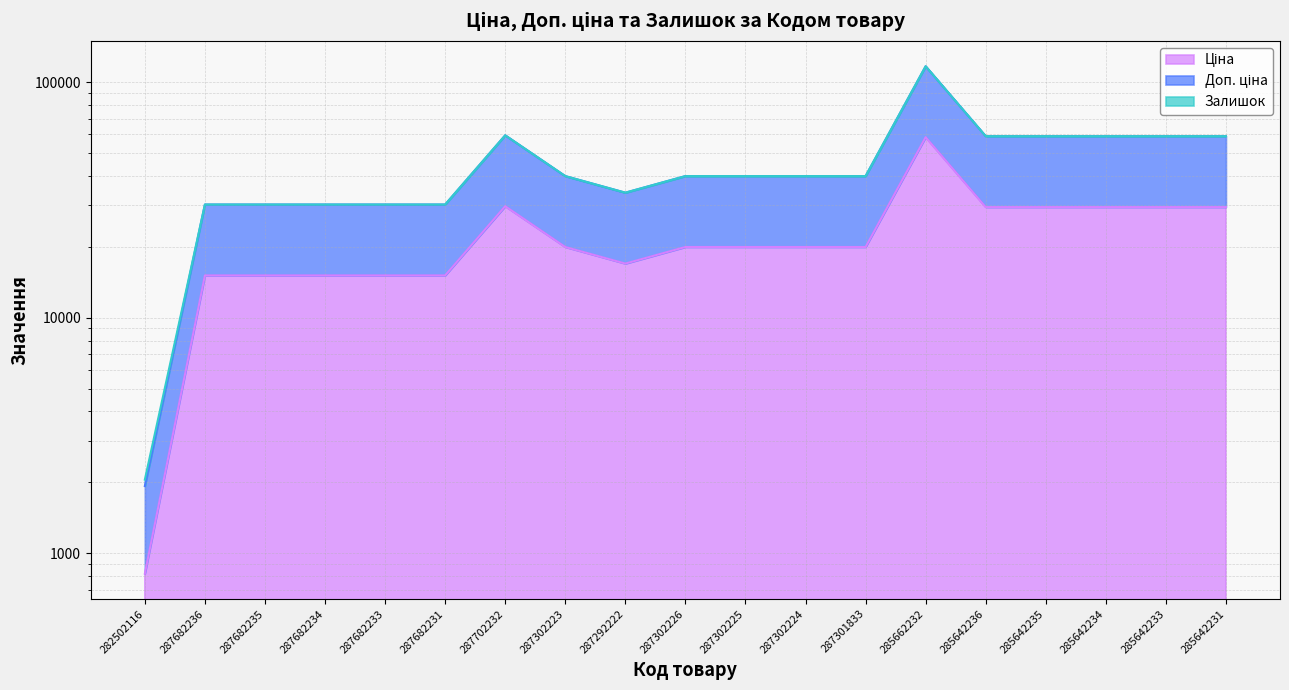

Rank the categories by Доп. ціна value from lowest to highest.

282502116, 287682236, 287682235, 287682234, 287682233, 287682231, 287292222, 287302226, 287301833, 287302224, 287302225, 287302223, 285642234, 285642231, 285642235, 285642233, 285642236, 287702232, 285662232